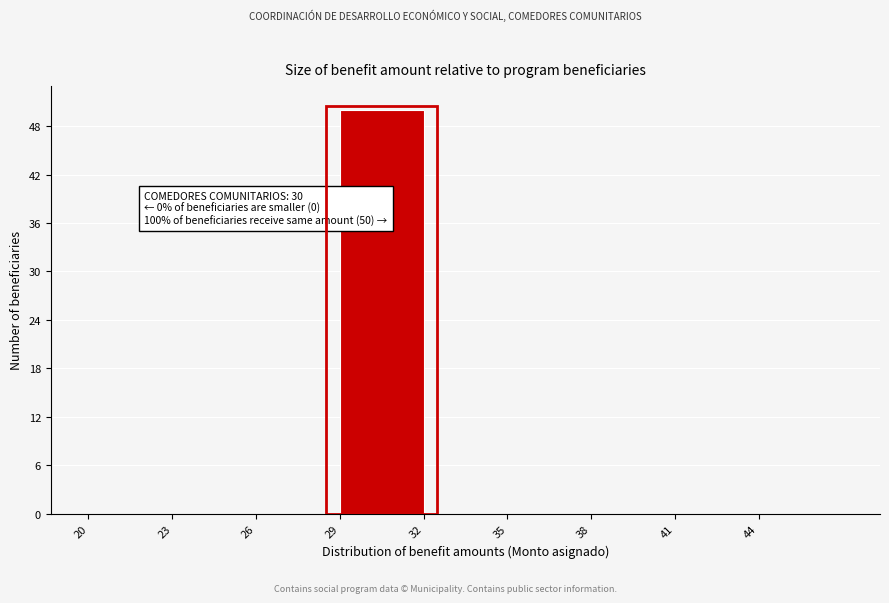

Which range on the x-axis has the tallest bar?

29 to 32